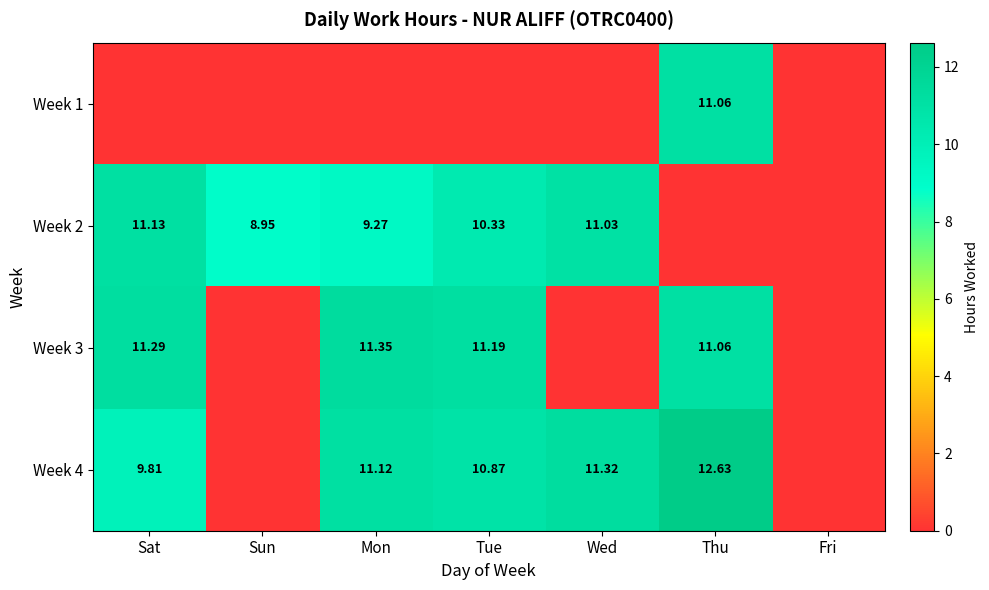

What is the difference between the maximum and minimum values in the Week 3 series?

11.3